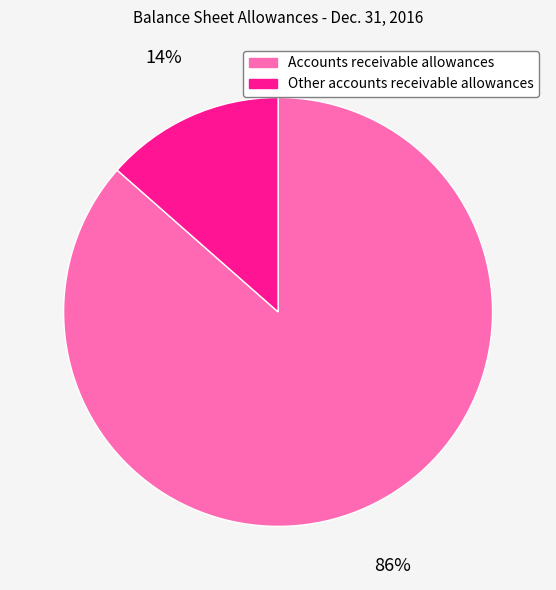

To the nearest percent, what portion does Other accounts receivable allowances represent?

14%